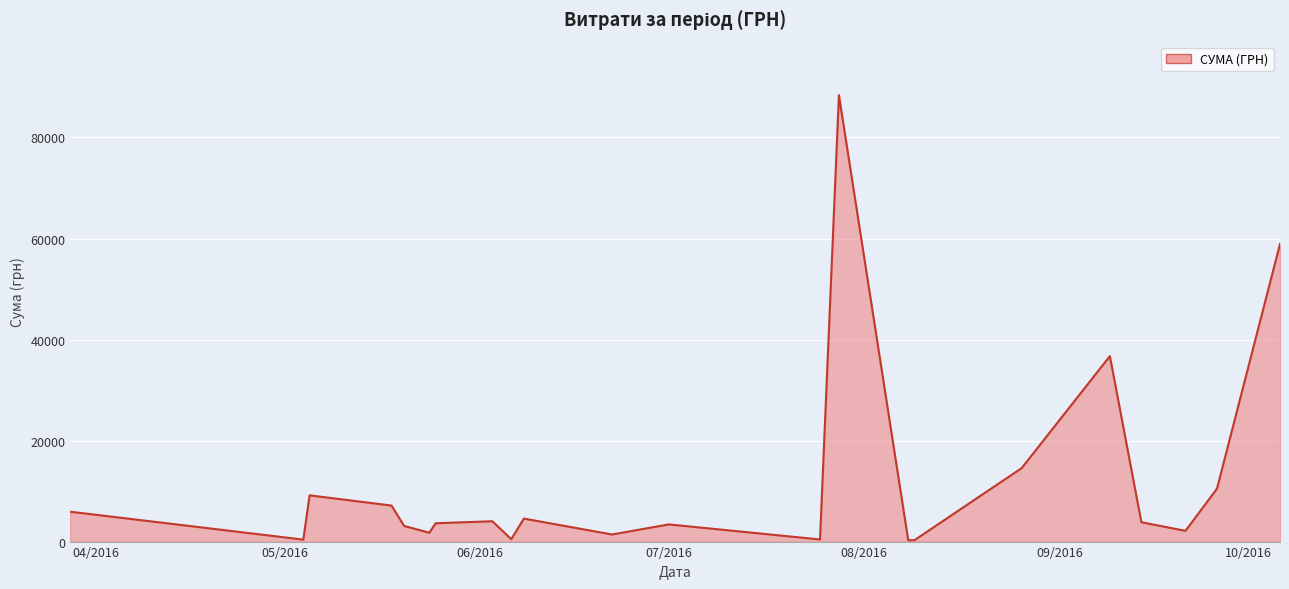

What is the difference between the maximum and minimum values?

88110.5